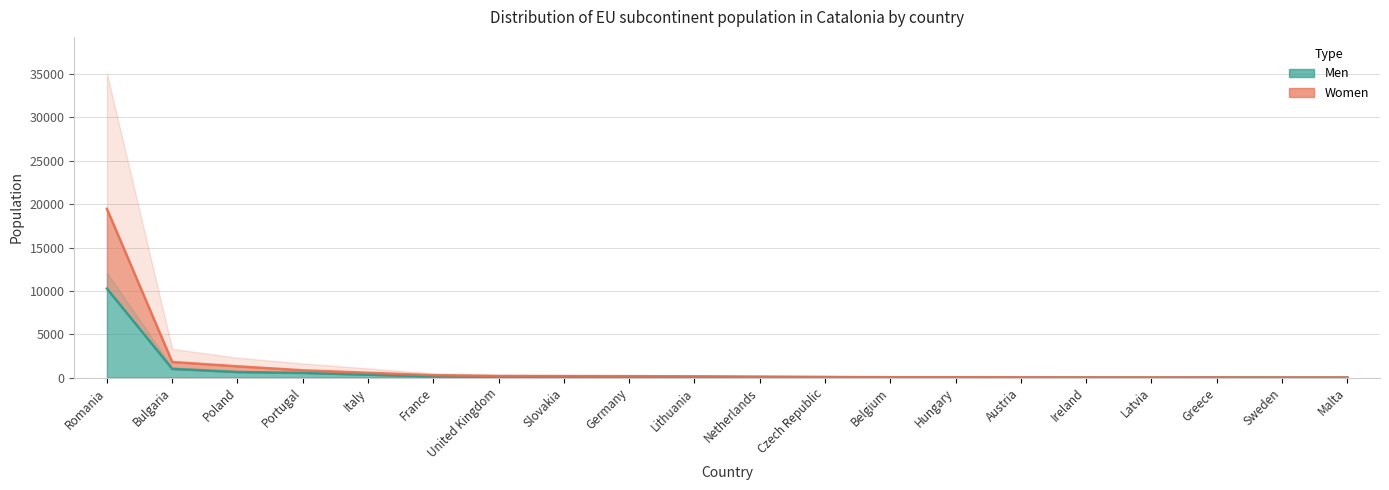

Where is Men nearest to the value 5134?

Bulgaria